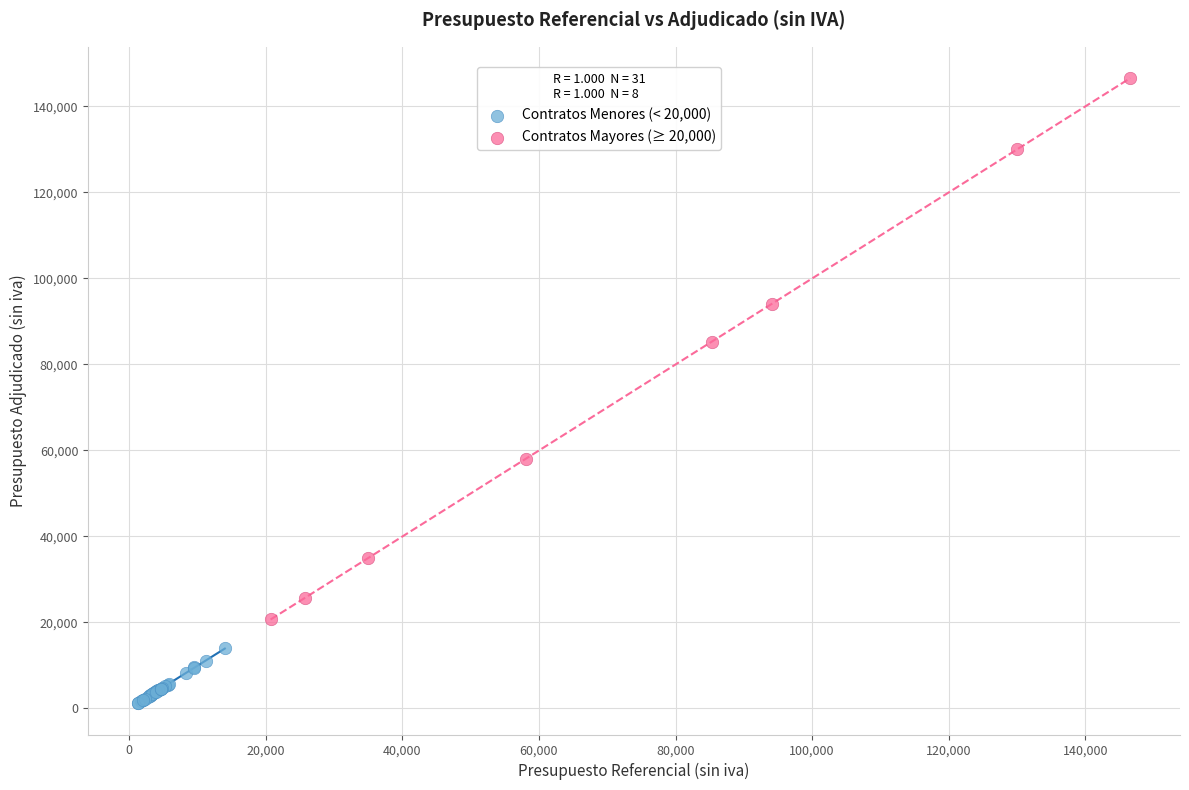

Which series has the largest Y range (max minus min)?

Contratos Mayores (≥ 20,000)